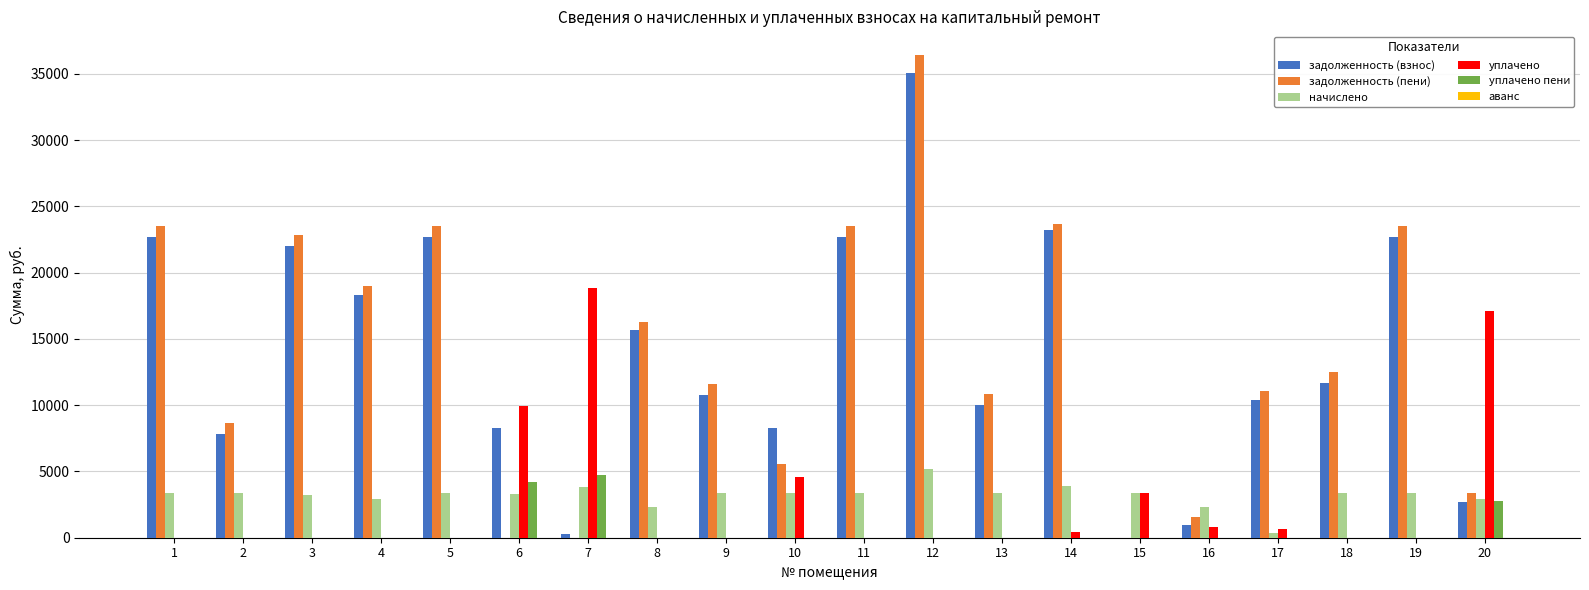

The задолженность (пени) series shows 0.0 at 6. True or false?

True